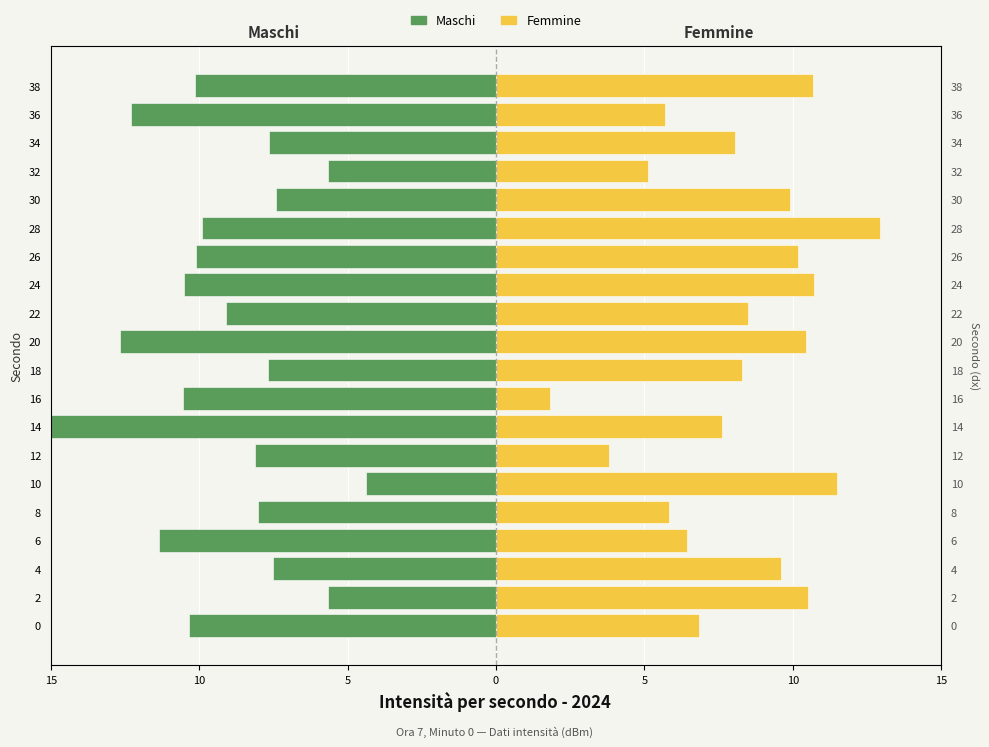

What are all the series names shown in the legend?

Maschi, Femmine